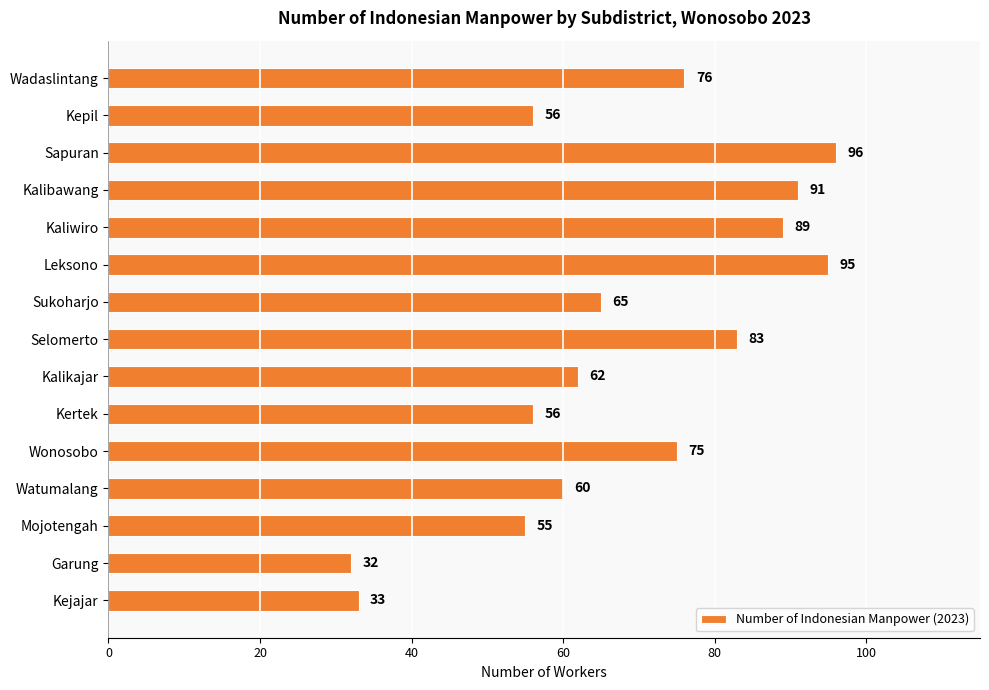

What is the smallest value displayed?

32